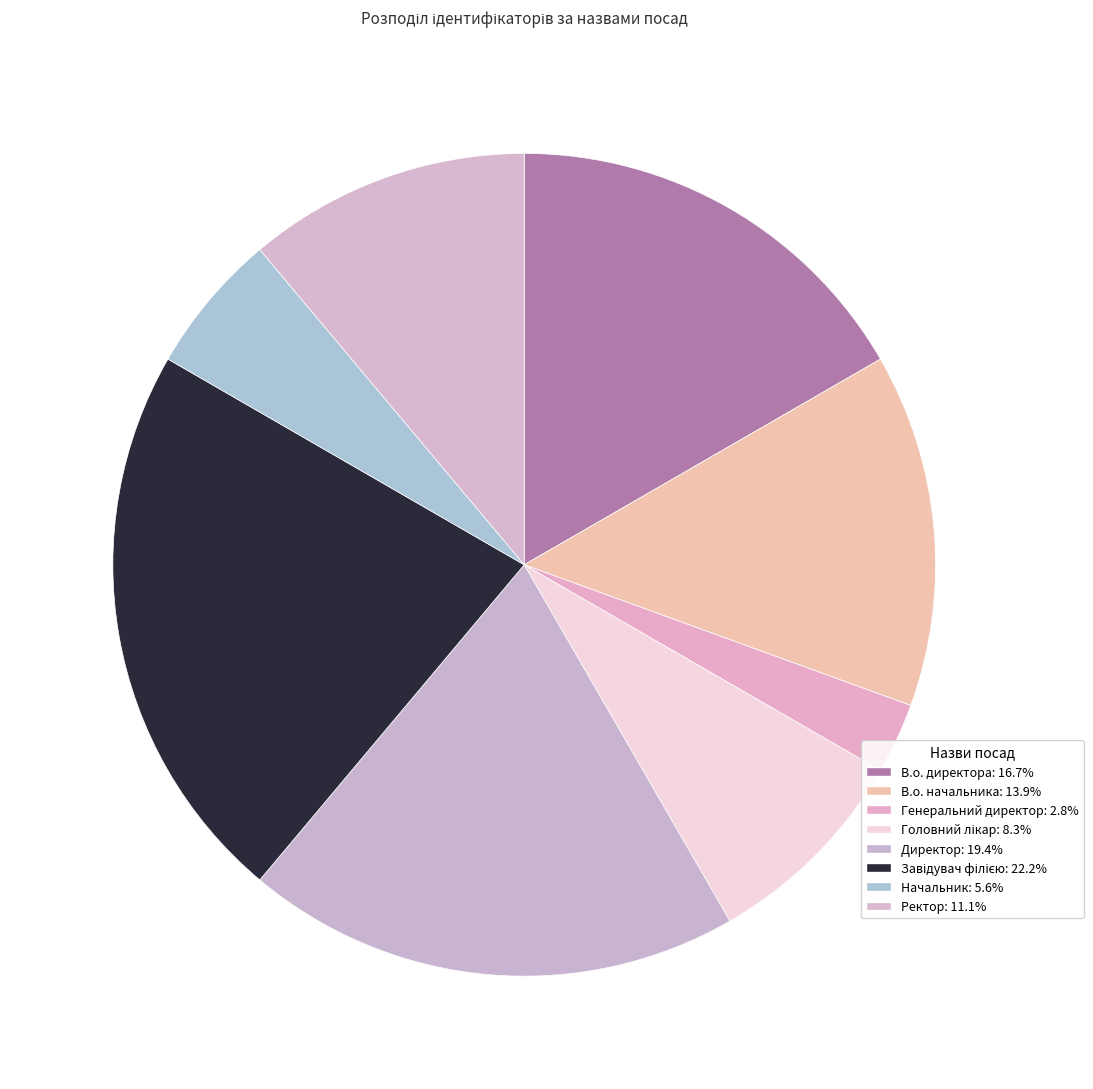

To the nearest percent, what is the difference between the В.о. директора and Головний лікар slice percentages?

8%